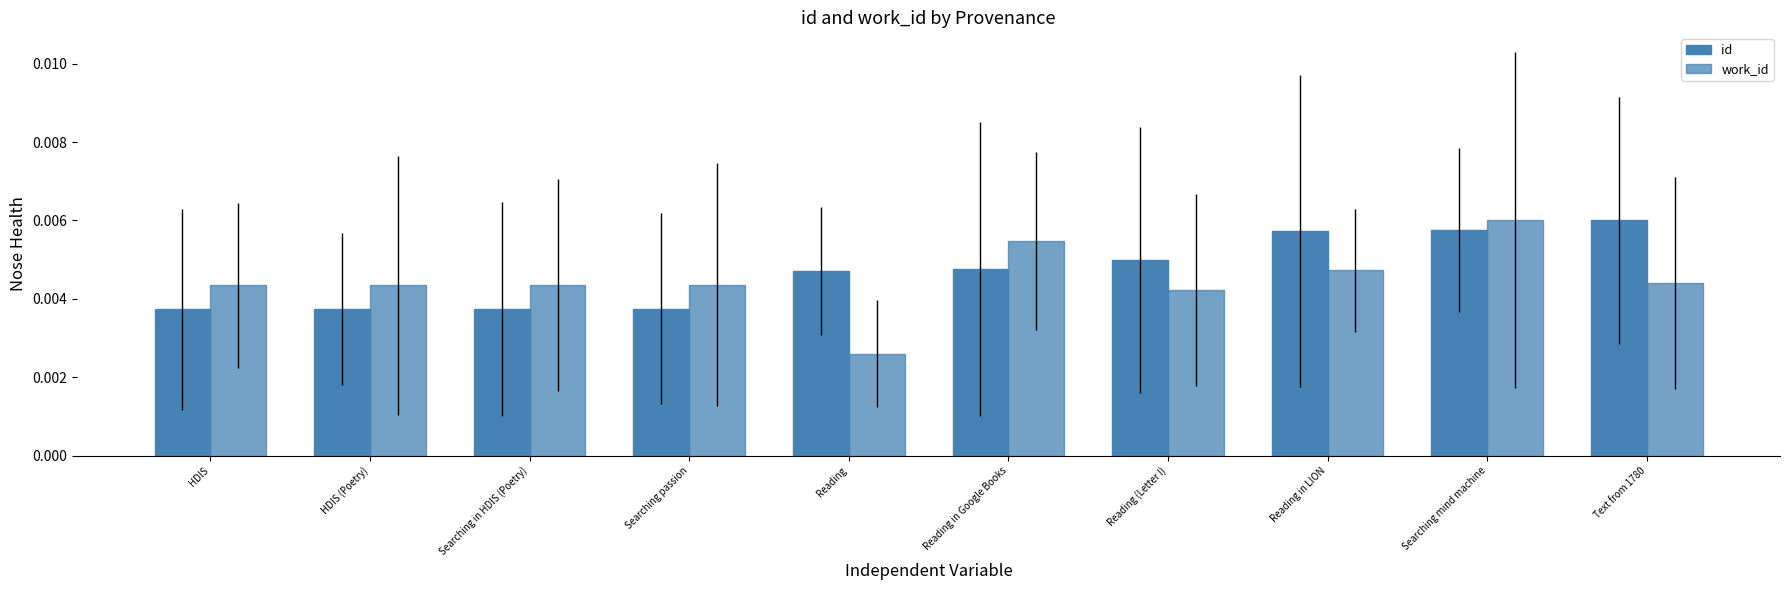

How many groups of bars are there?

10